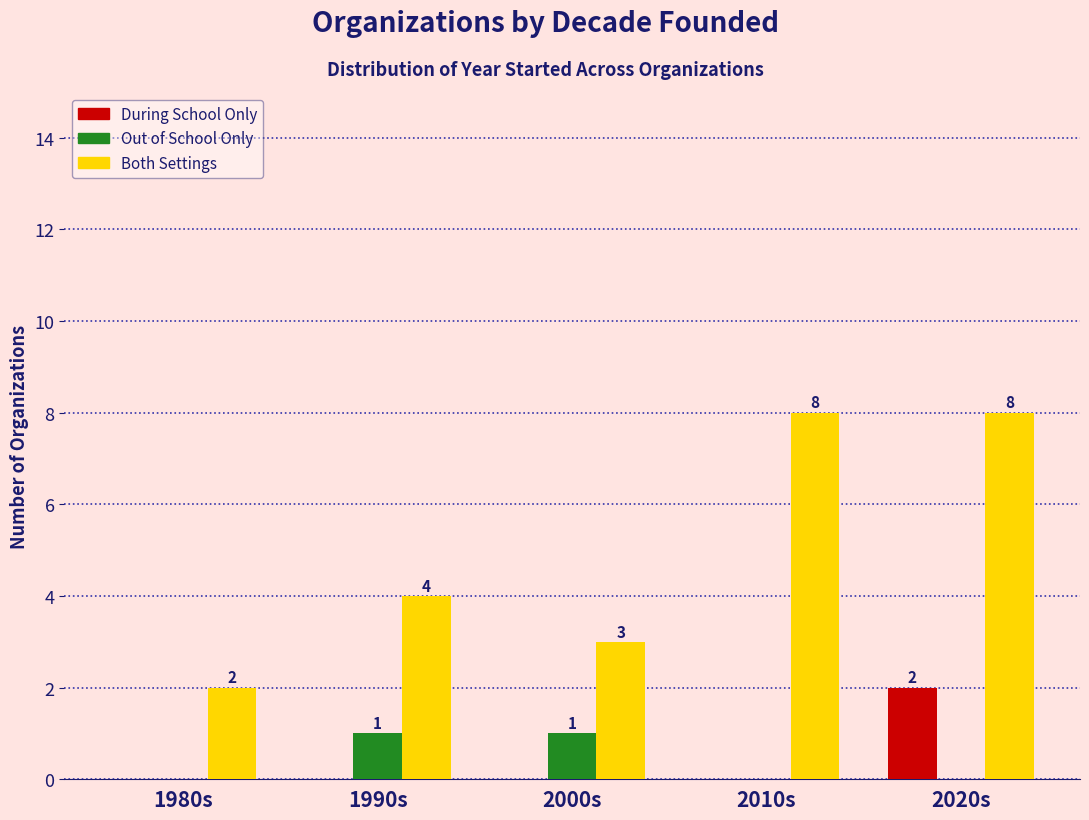

How many During School Only values are between 0 and 1?

4